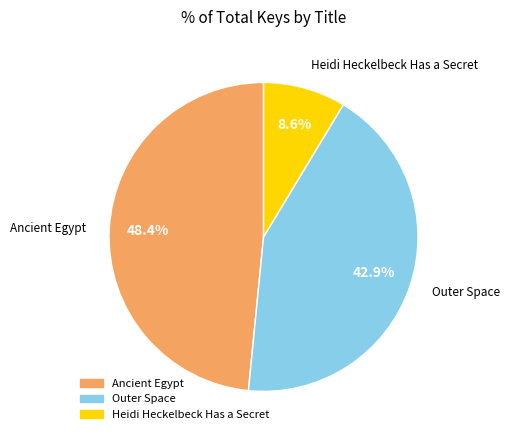

To the nearest percent, what is the combined percentage of Ancient Egypt and Heidi Heckelbeck Has a Secret?

57%